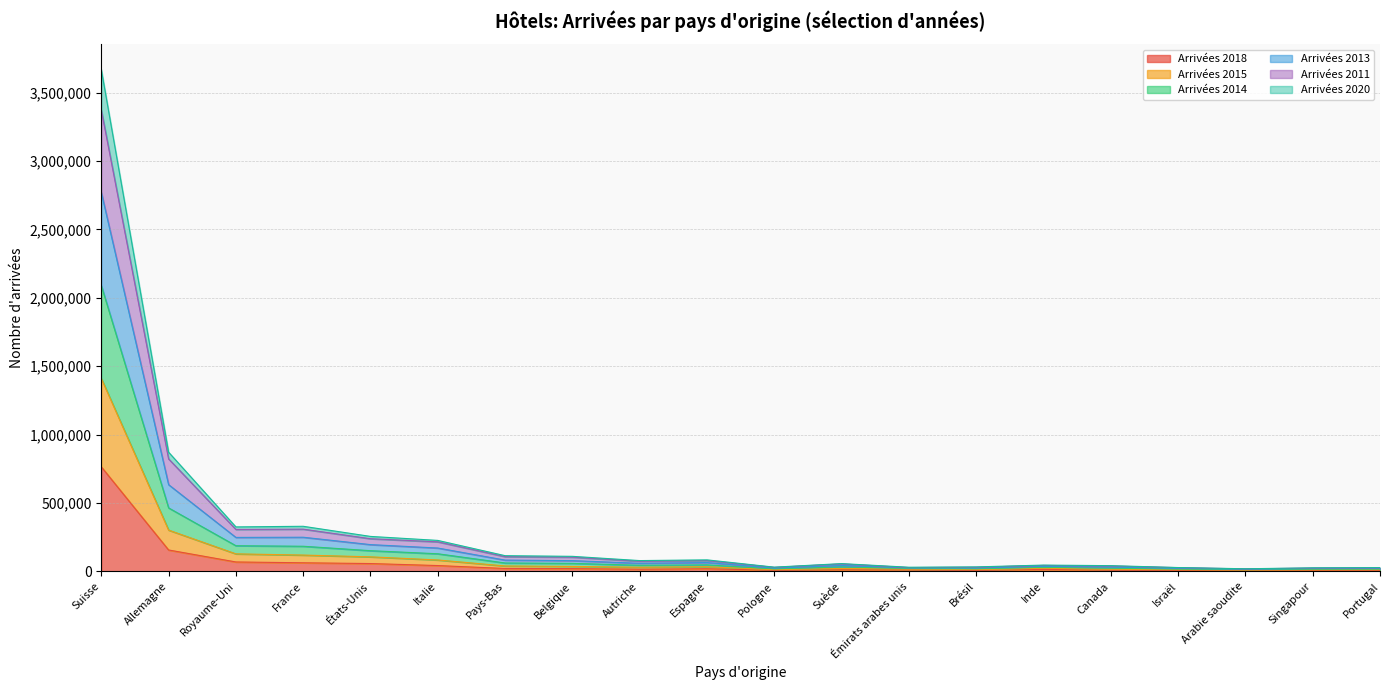

The value of Arrivées 2011 at Israël is 21625. True or false?

True